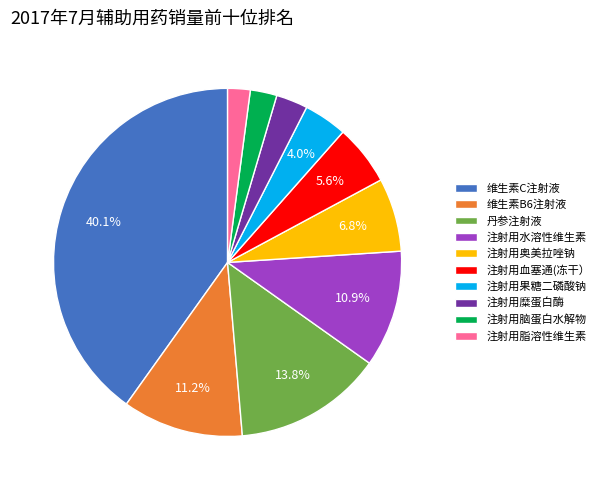

Combined, do 丹参注射液 and 注射用水溶性维生素 account for over 50%?

No